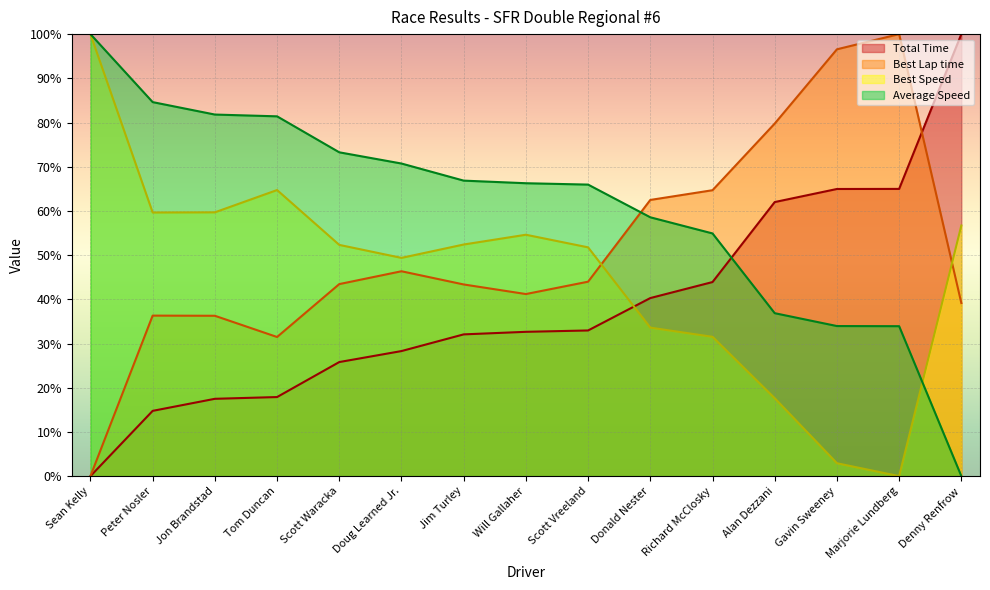

At which category does the chart reach its minimum across all series?

Sean Kelly